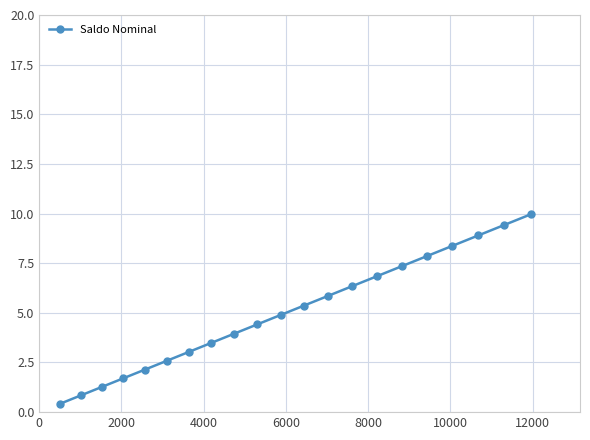

Count the number of data series in this chart.

1